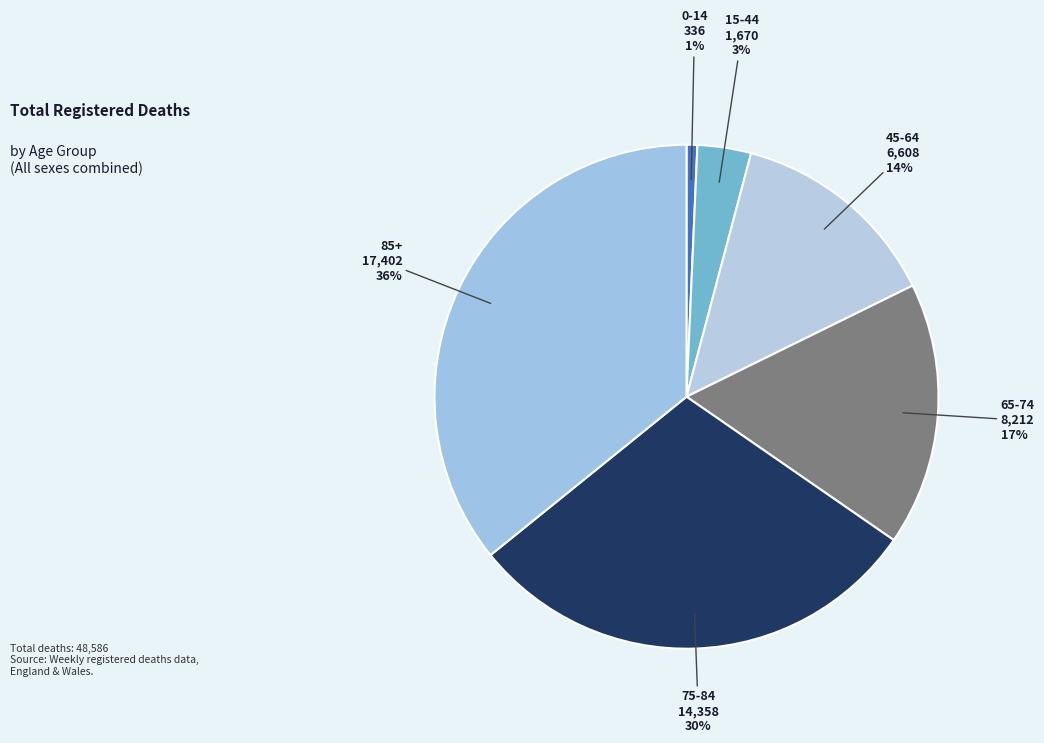

Which category has the biggest portion of the pie?

85+